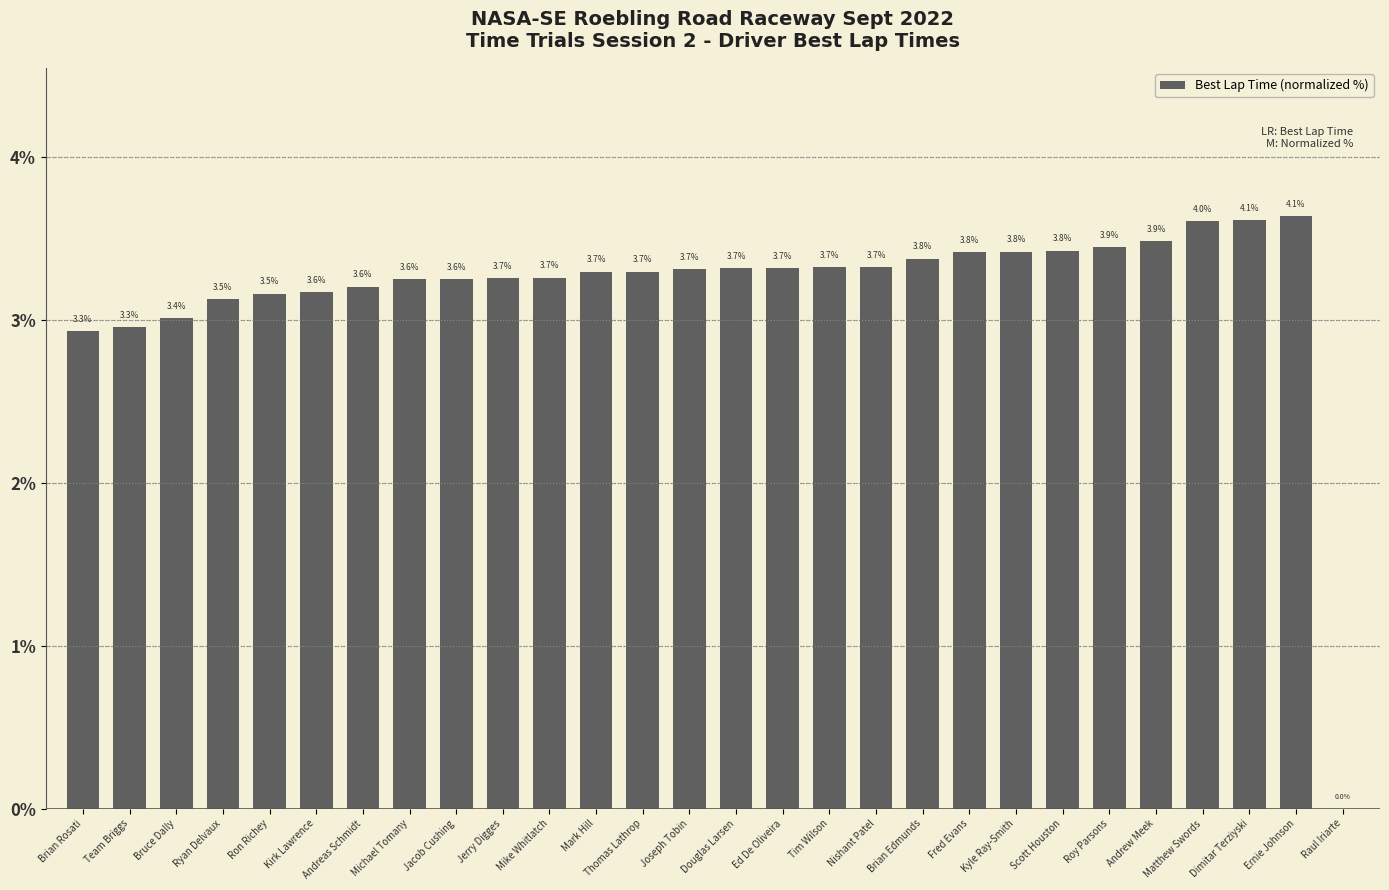

Are the bars horizontal?

No